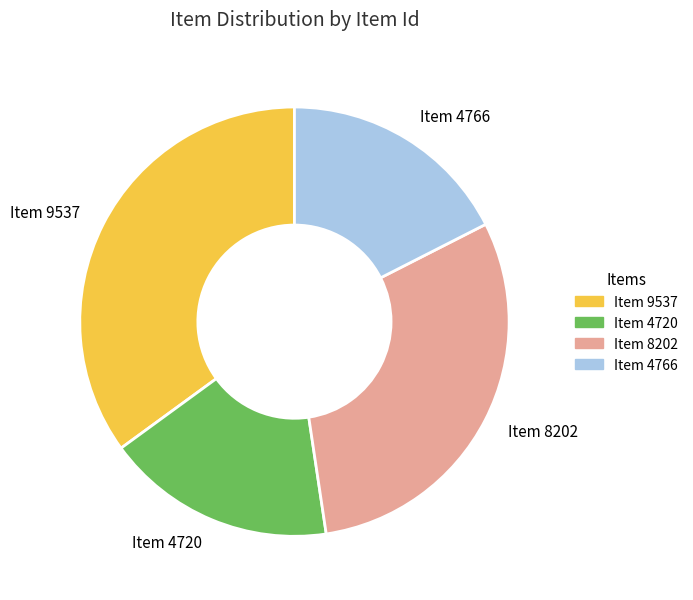

True or false: Item 4720 accounts for 17% of the total.

True